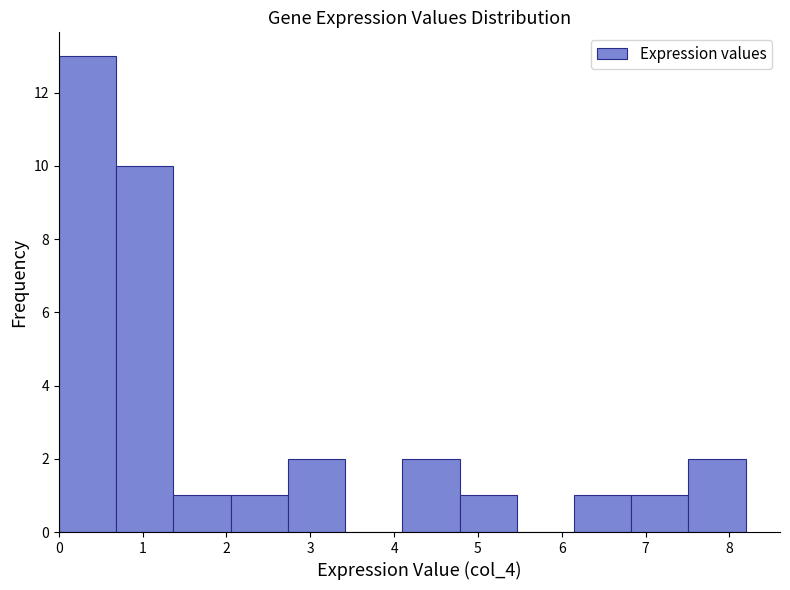

Which range on the x-axis has the tallest bar?

0.0 to 0.7